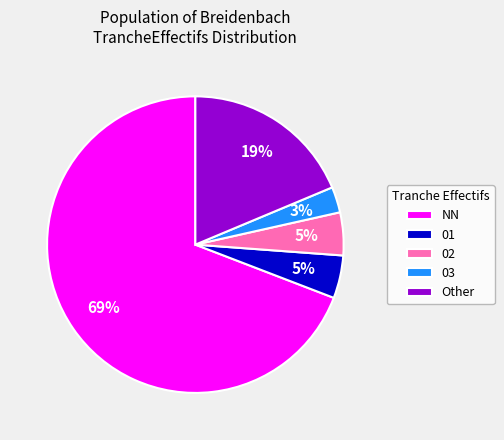

To the nearest percent, what portion does 03 represent?

3%